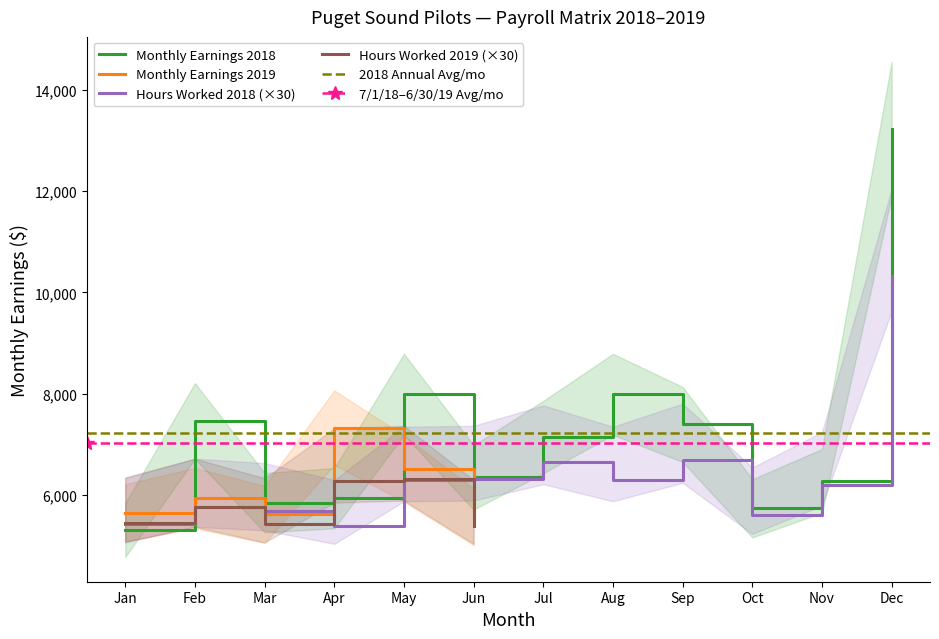

The Hours Worked 2018 (×30) series shows 5610.0 at Oct. True or false?

True